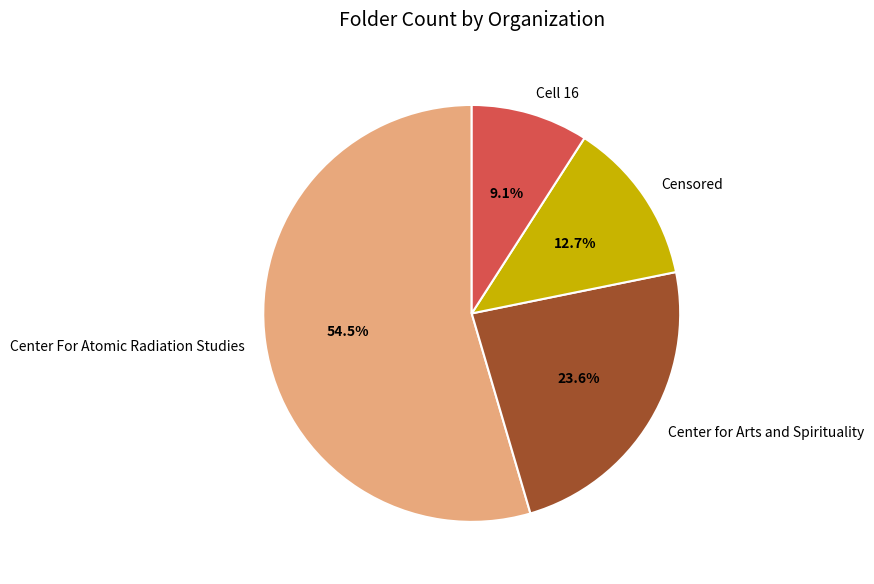

Rank the categories by value from highest to lowest.

Center For Atomic Radiation Studies, Center for Arts and Spirituality, Censored, Cell 16